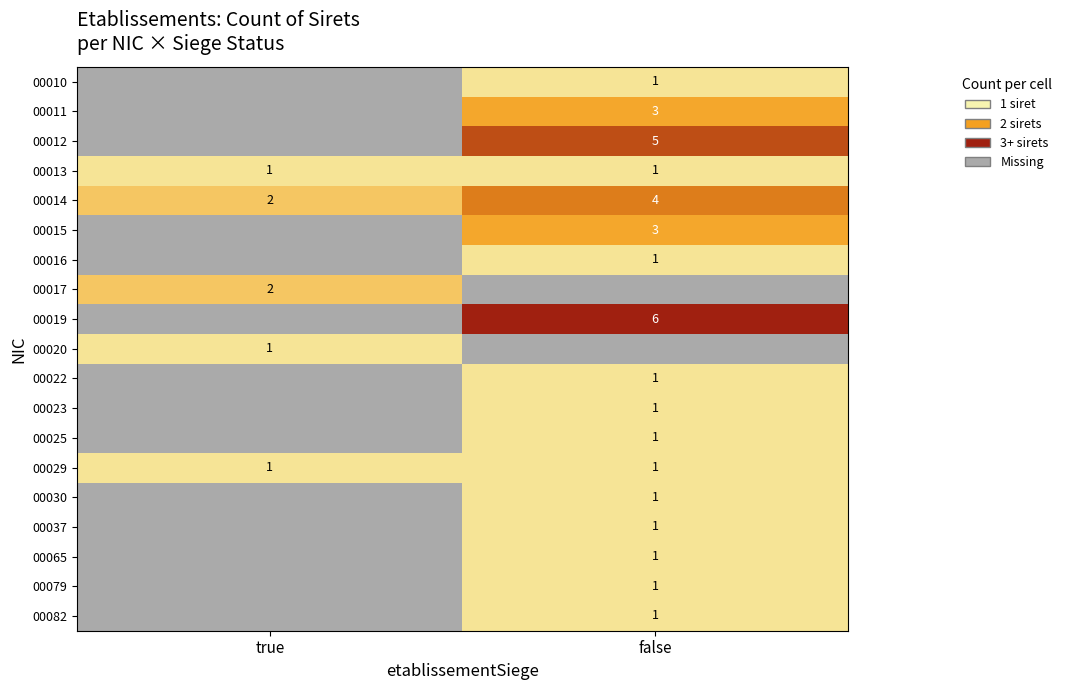

The value of 00019 at false is 9. True or false?

False